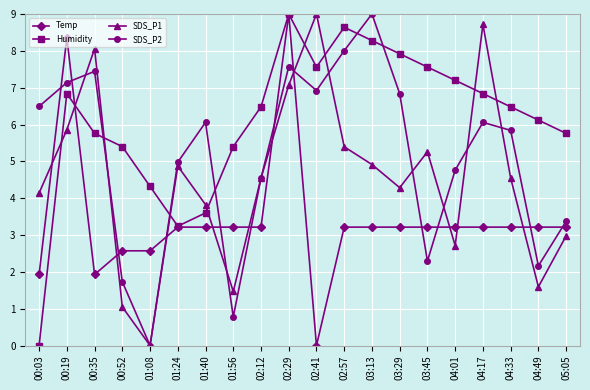

What is the highest value of the Temp series?

9.0